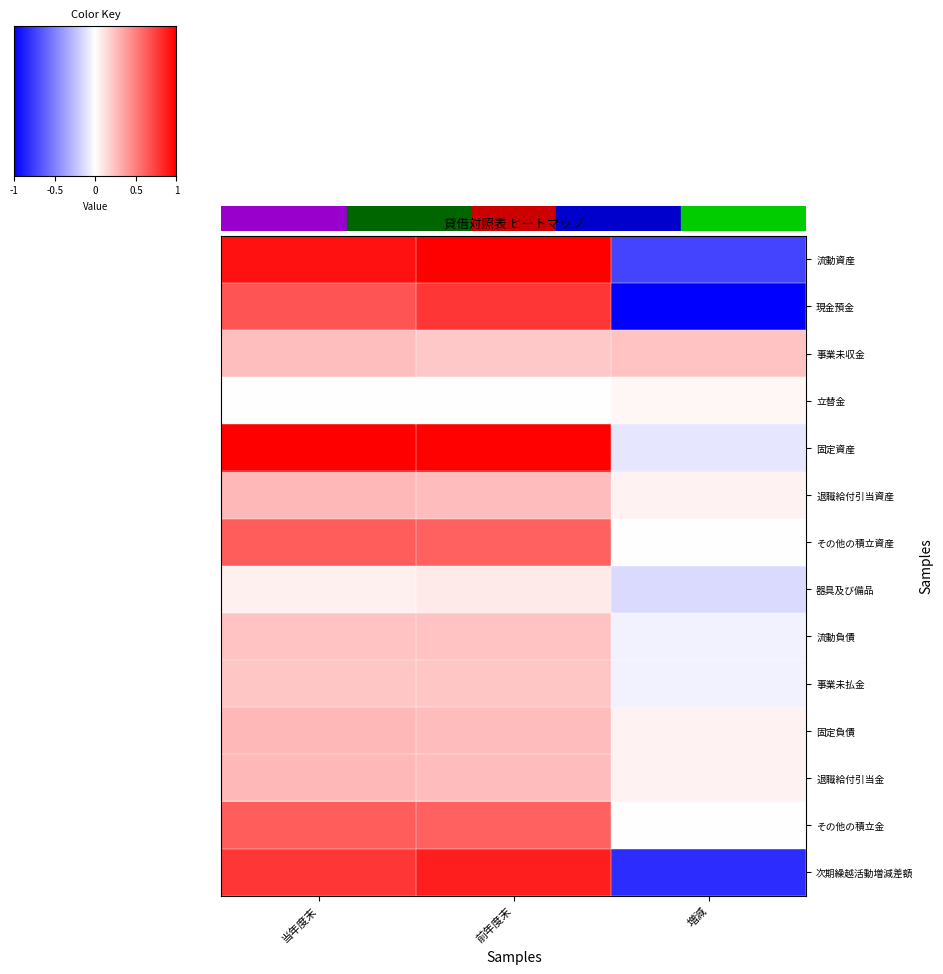

How many distinct data groups are displayed?

14